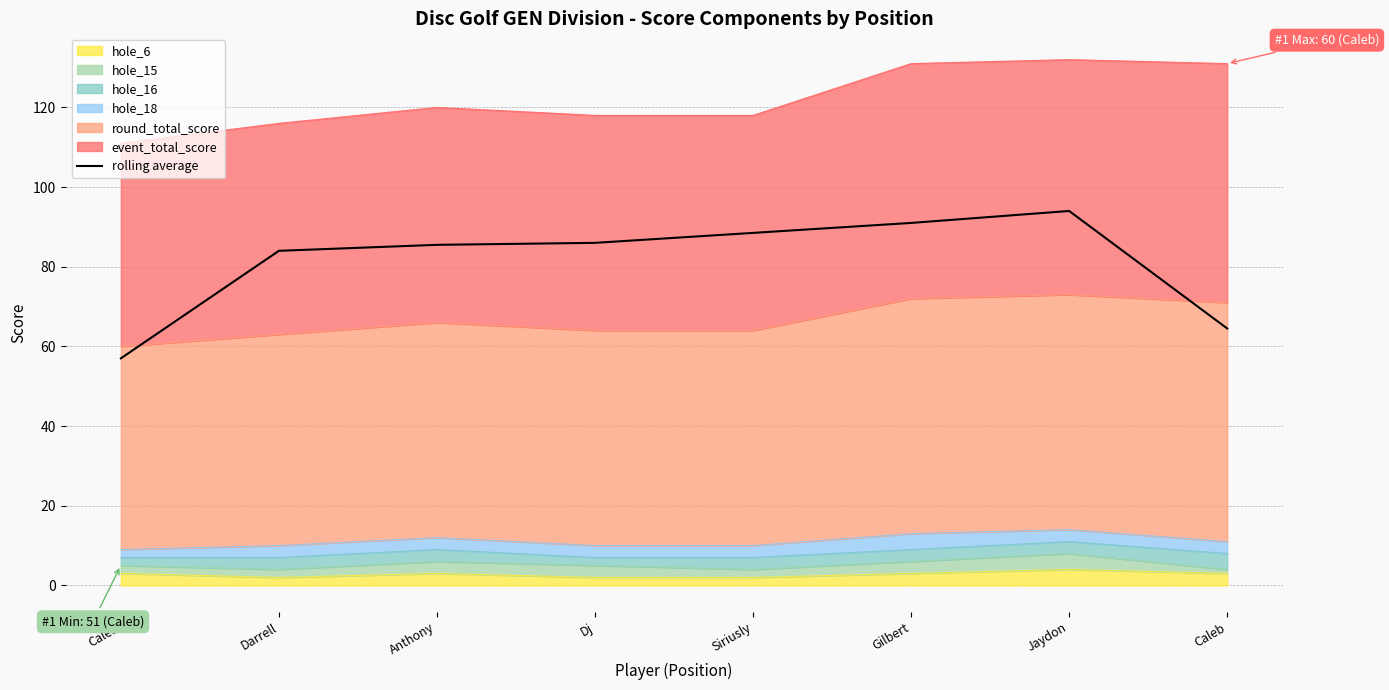

True or false: the data shows 84.0 at Darrell.

True